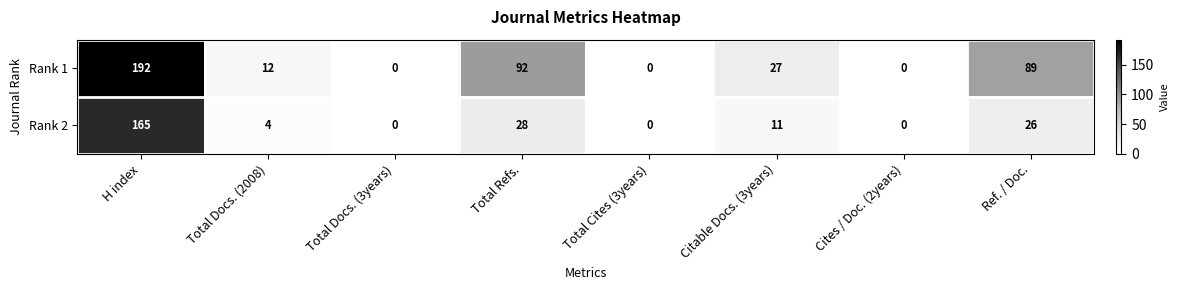

What is the total value across all series at H index?

357